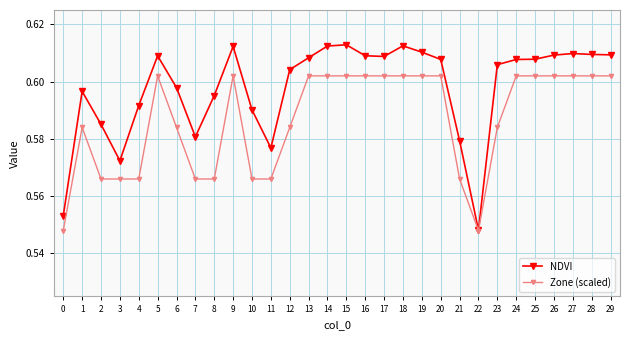

Which series changed the most between 1 and 18?

Zone (scaled)